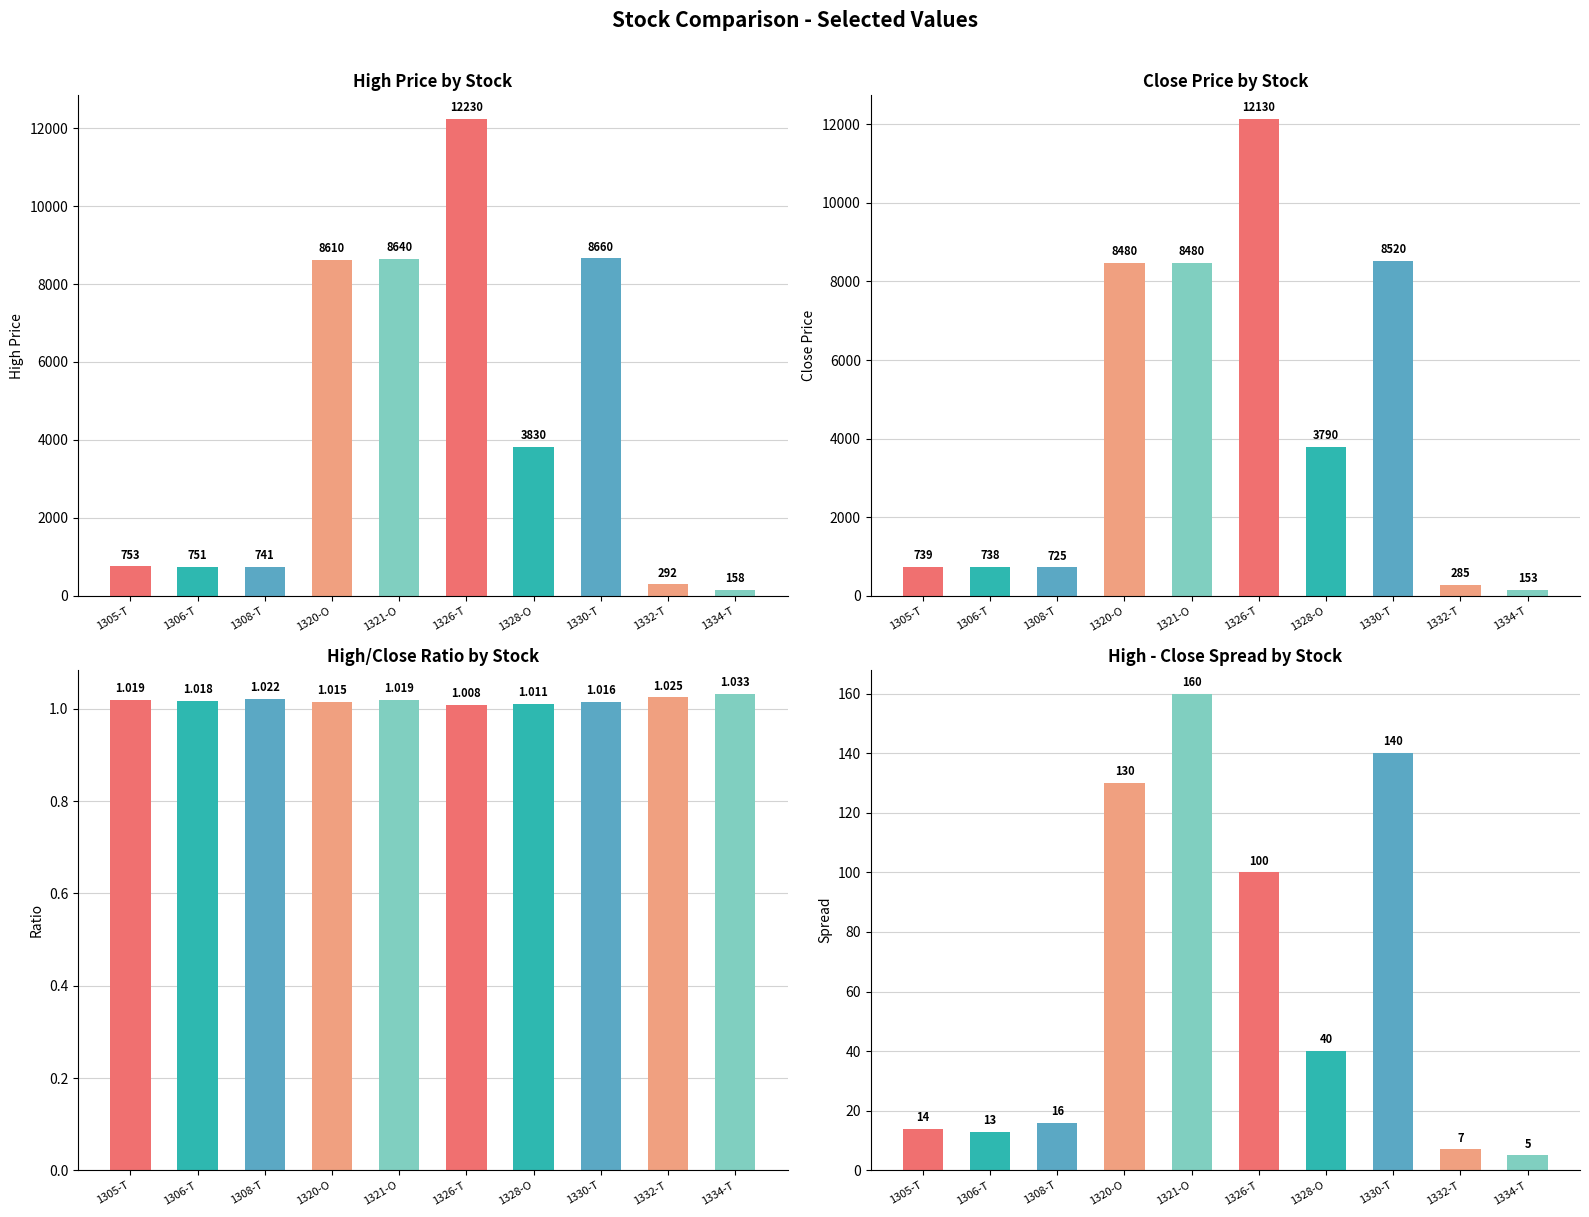

Which series has the largest range (max minus min)?

High Price (col_8)